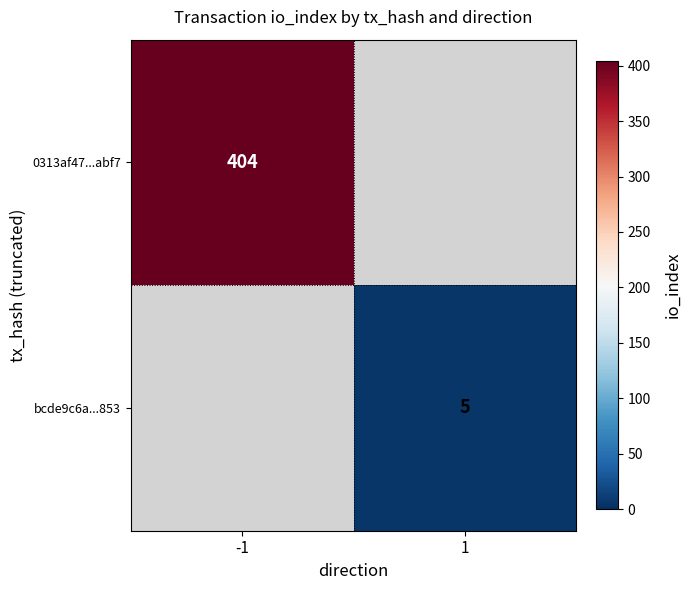

At how many categories does at least one series exceed 340?

1